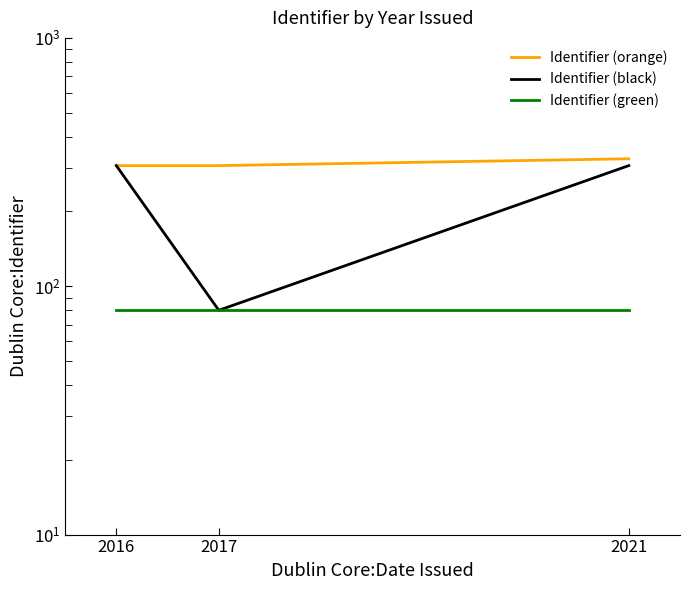

At which category is the sum across all series the highest?

2021